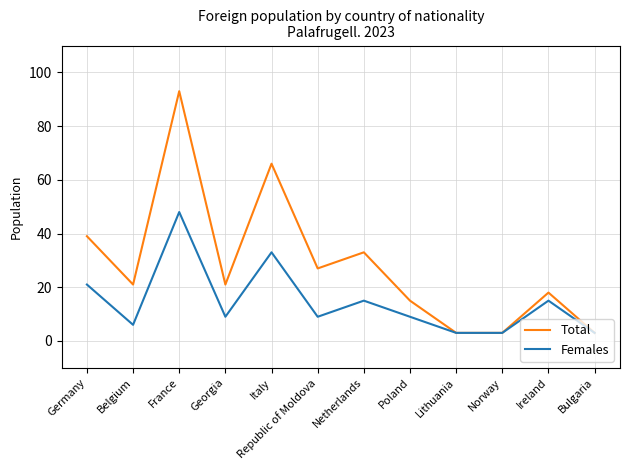

True or false: Females has more than 1 interior local peaks.

True